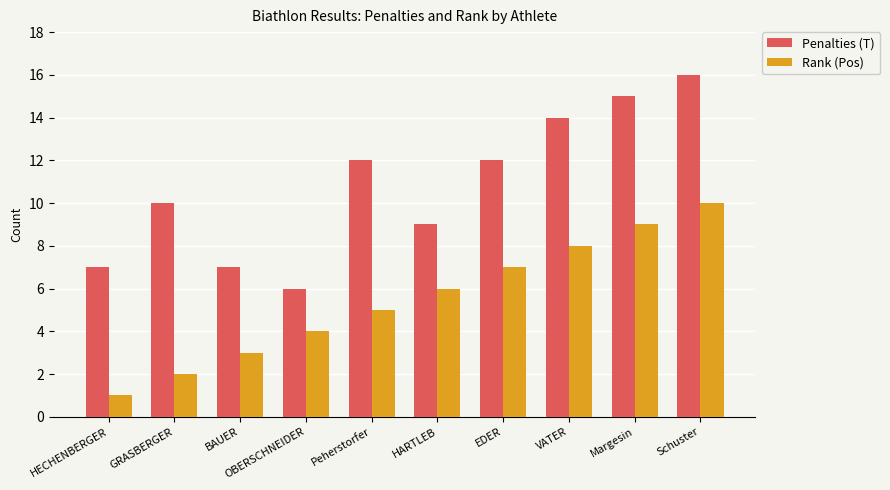

What is the difference between the Rank (Pos) values at OBERSCHNEIDER and Schuster?

6